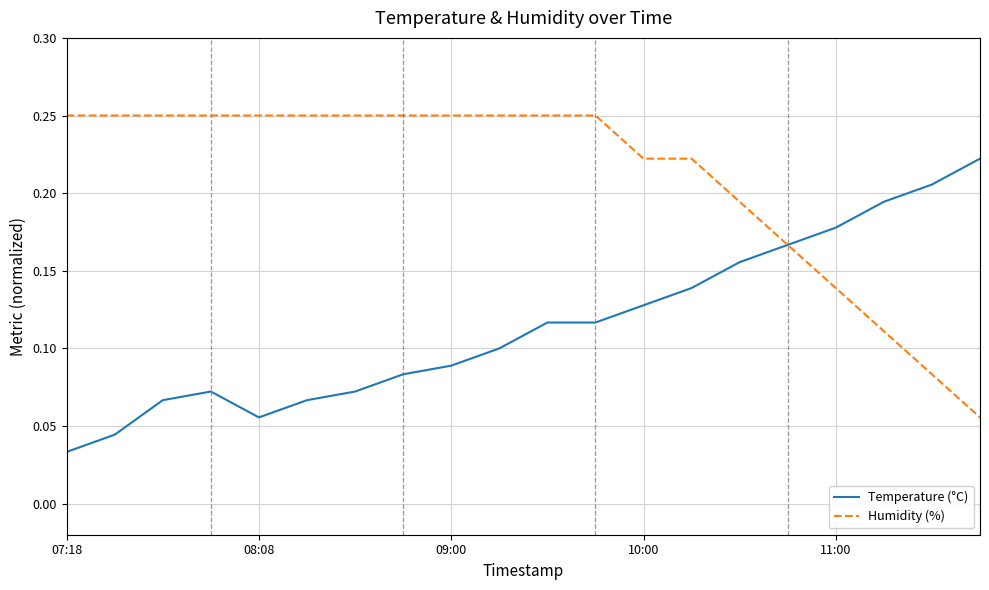

Rank the series by their maximum value, from highest to lowest.

Humidity (%), Temperature (°C)